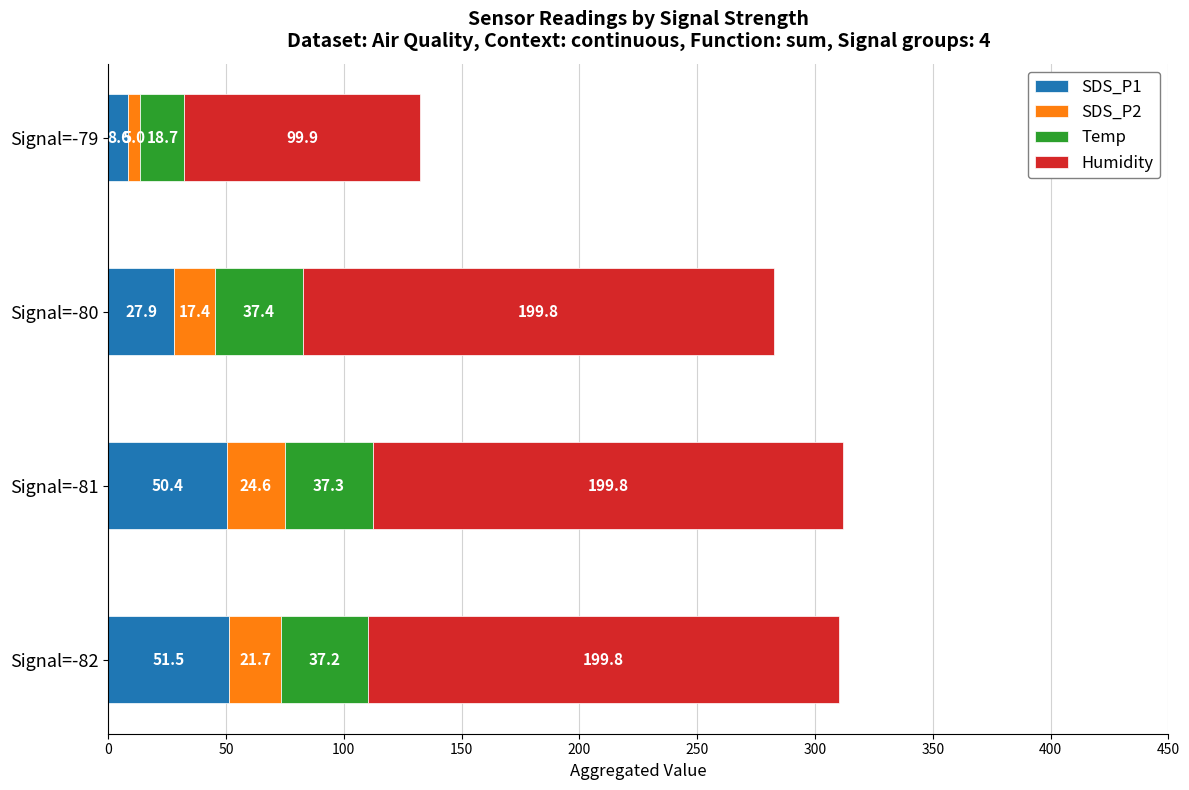

Count the number of categories in the chart.

4